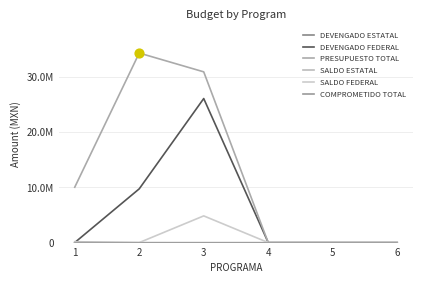

Does the chart have visible grid lines?

Yes